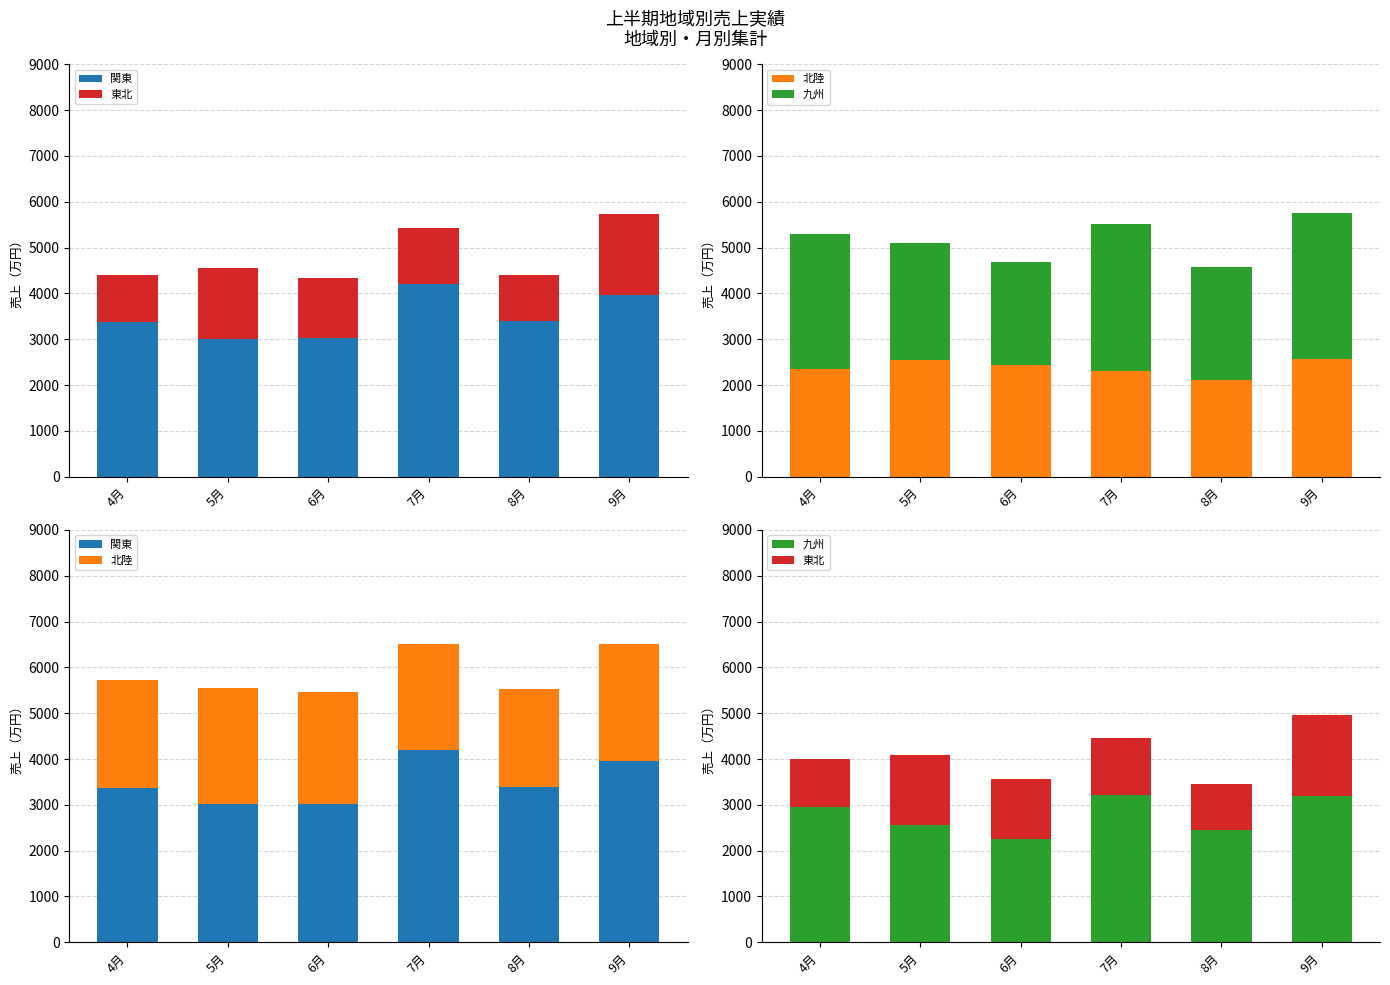

Reading right to left, what are all the values shown in this chart?

関東: 9月=3960	8月=3400	7月=4200	6月=3020	5月=3010	4月=3370
東北: 9月=1780	8月=1010	7月=1230	6月=1320	5月=1540	4月=1040
北陸: 9月=2560	8月=2120	7月=2300	6月=2440	5月=2550	4月=2350
九州: 9月=3190	8月=2450	7月=3220	6月=2250	5月=2550	4月=2950